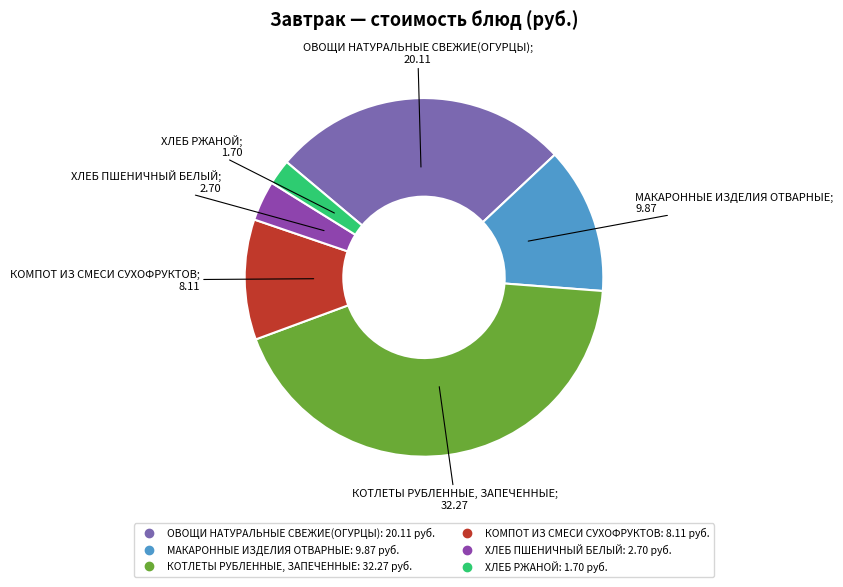

What is the largest slice in the pie chart?

КОТЛЕТЫ РУБЛЕННЫЕ, ЗАПЕЧЕННЫЕ